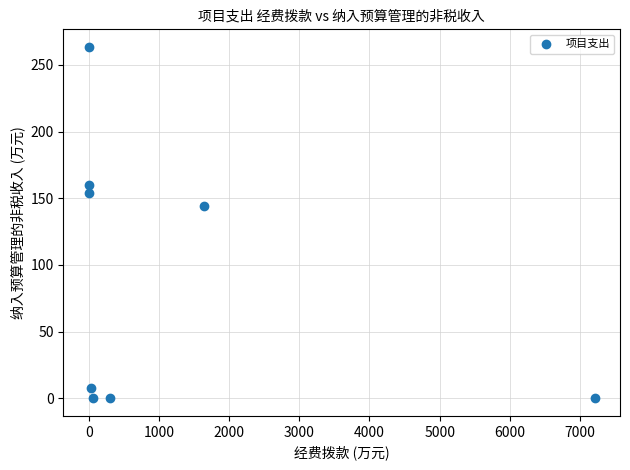

What is the range of Y values (max minus min)?

263.5